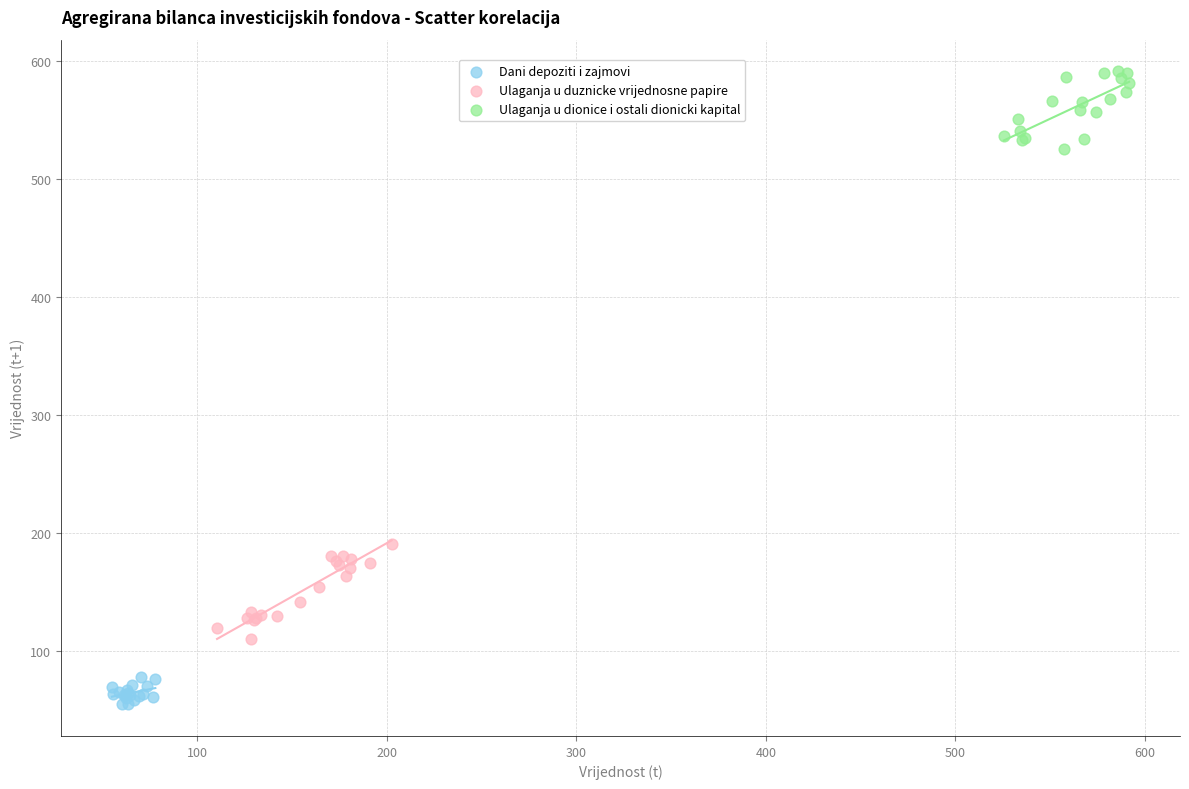

Which series reaches the minimum Y coordinate?

Dani depoziti i zajmovi